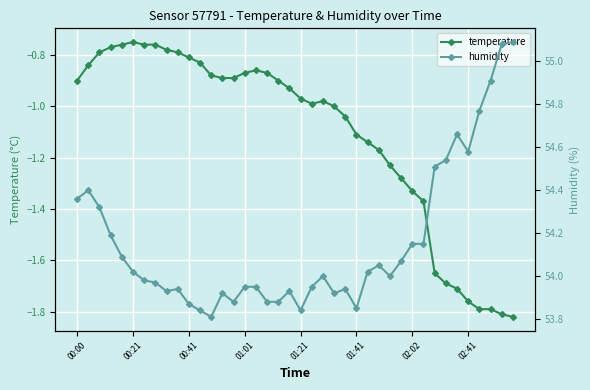

Is it true that temperature equals -1.1 at 26?

True